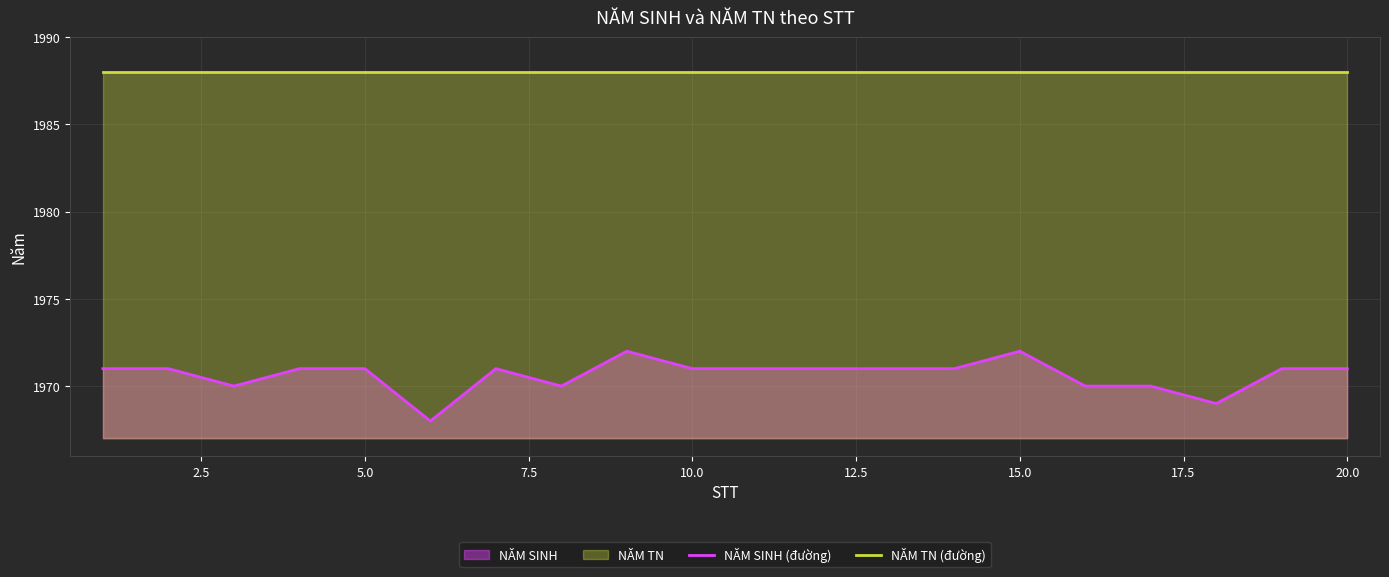

What is the lowest value of the NĂM SINH (đường) series?

1968